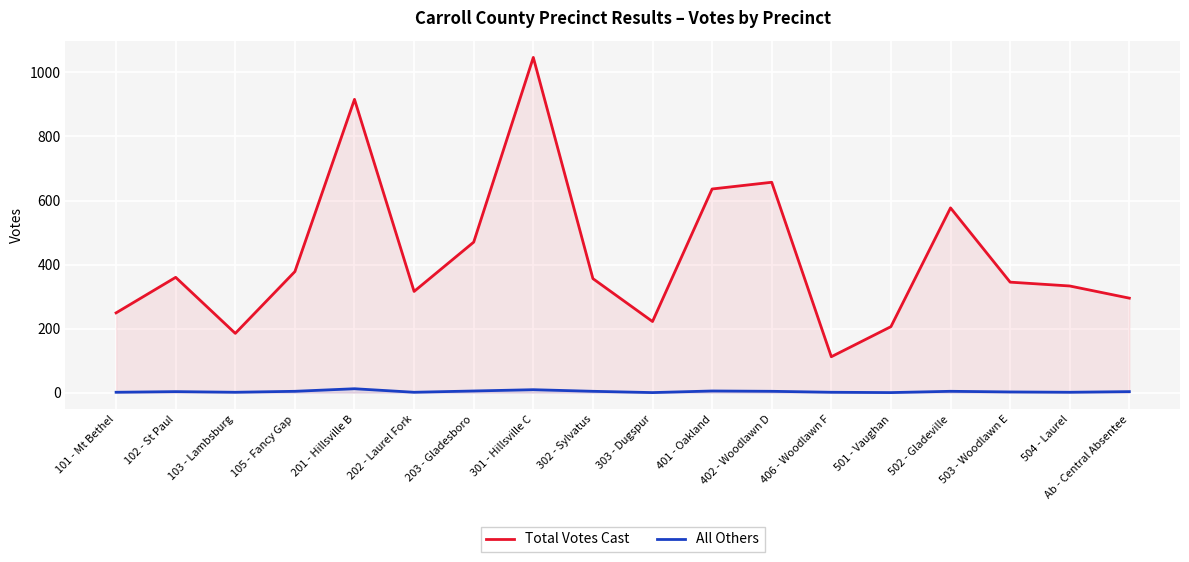

How many lines are shown in the chart?

2